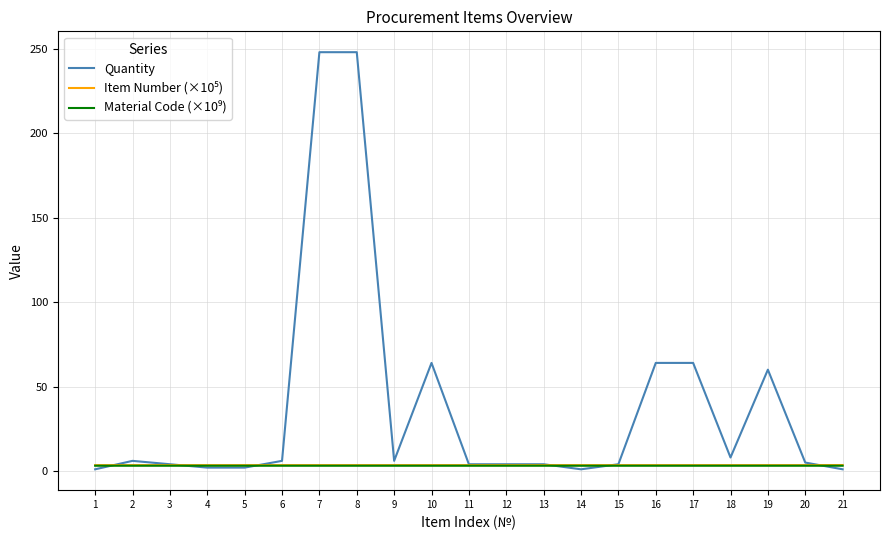

Which series has the largest total across all categories?

Quantity